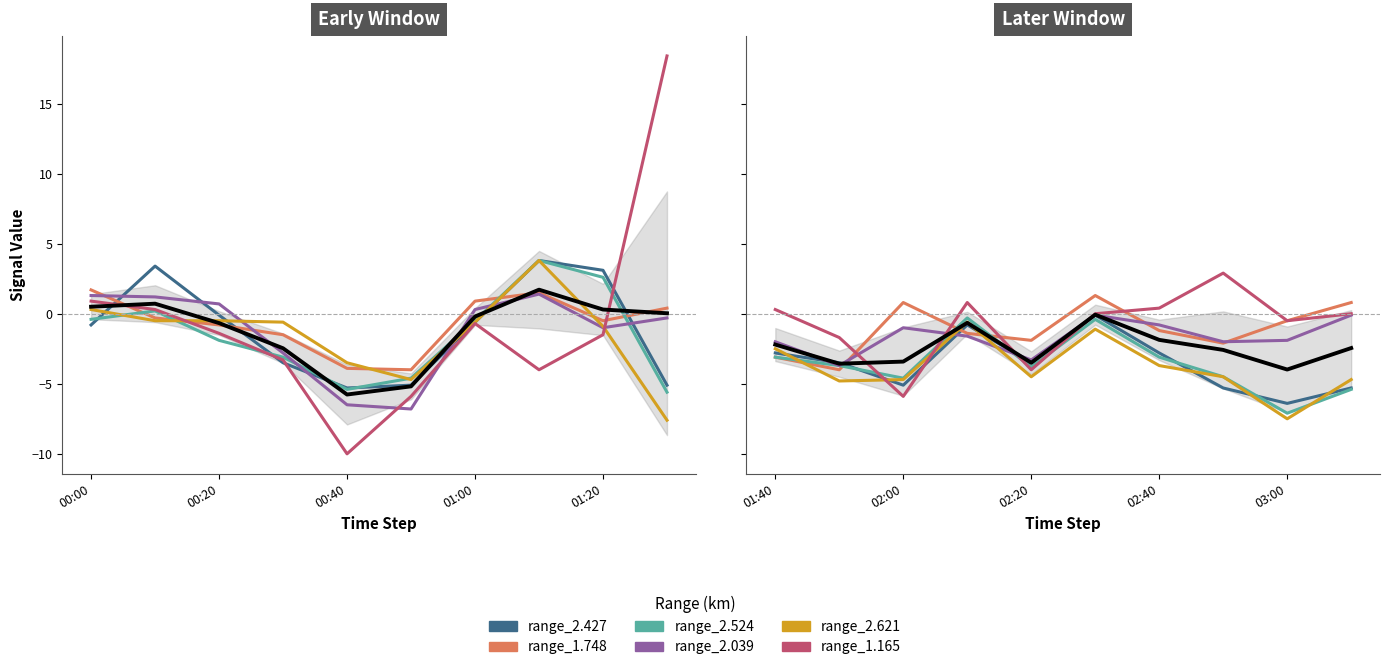

Which series has the largest total across all categories?

range_1.165